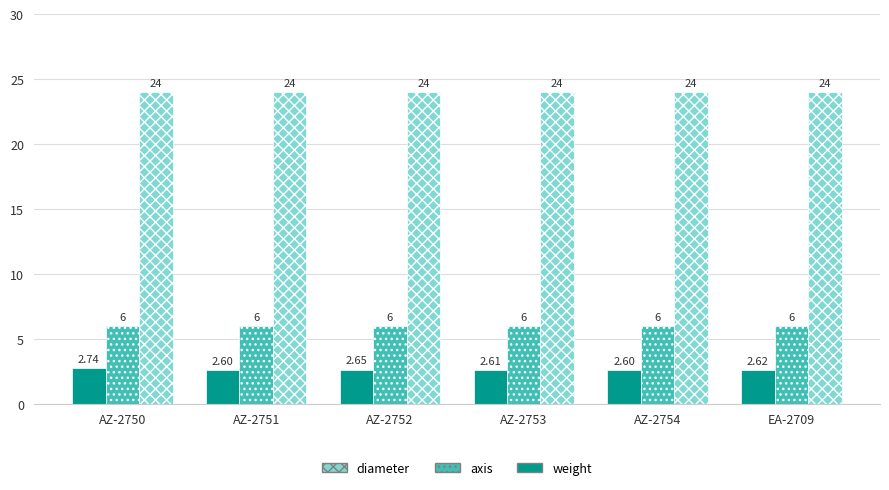

Is it true that diameter equals 24.0 at AZ-2754?

True